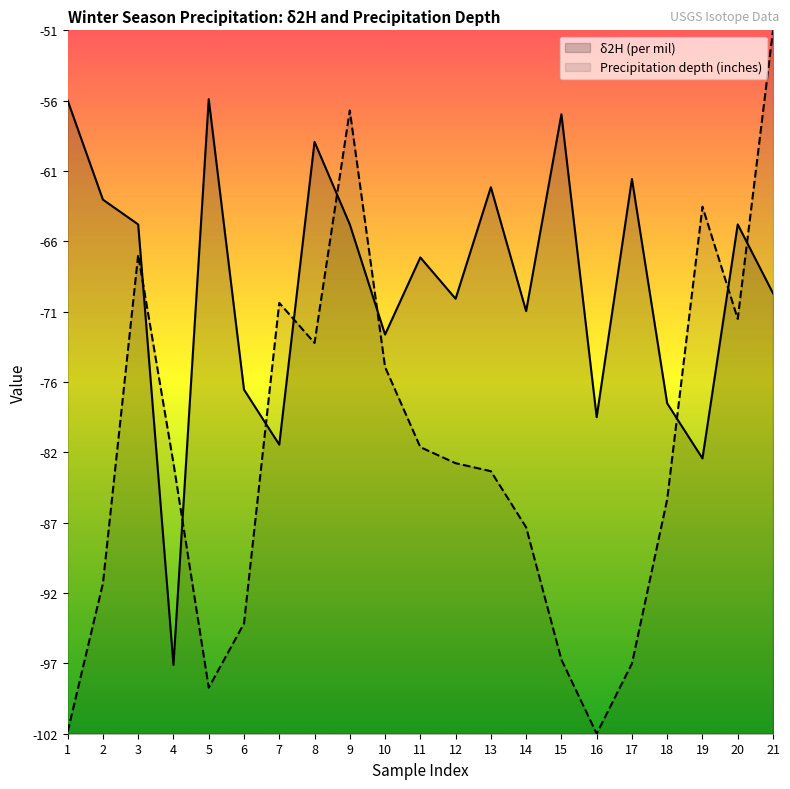

Reading right to left, list all the values displayed in this chart.

delta2H (per mil): 21=-70.0	20=-65.0	19=-82.0	18=-78.0	17=-61.7	16=-79.0	15=-57.0	14=-71.3	13=-62.3	12=-70.4	11=-67.4	10=-73.0	9=-65.0	8=-59.0	7=-81.0	6=-77.0	5=-55.9	4=-97.0	3=-65.0	2=-63.2	1=-56.0
Precipitation depth (inches): 21=-50.9	20=-71.9	19=-63.7	18=-85.0	17=-96.9	16=-102.0	15=-96.6	14=-87.0	13=-82.9	12=-82.3	11=-81.2	10=-75.4	9=-56.7	8=-73.6	7=-70.7	6=-94.0	5=-98.7	4=-82.3	3=-67.2	2=-91.1	1=-101.9